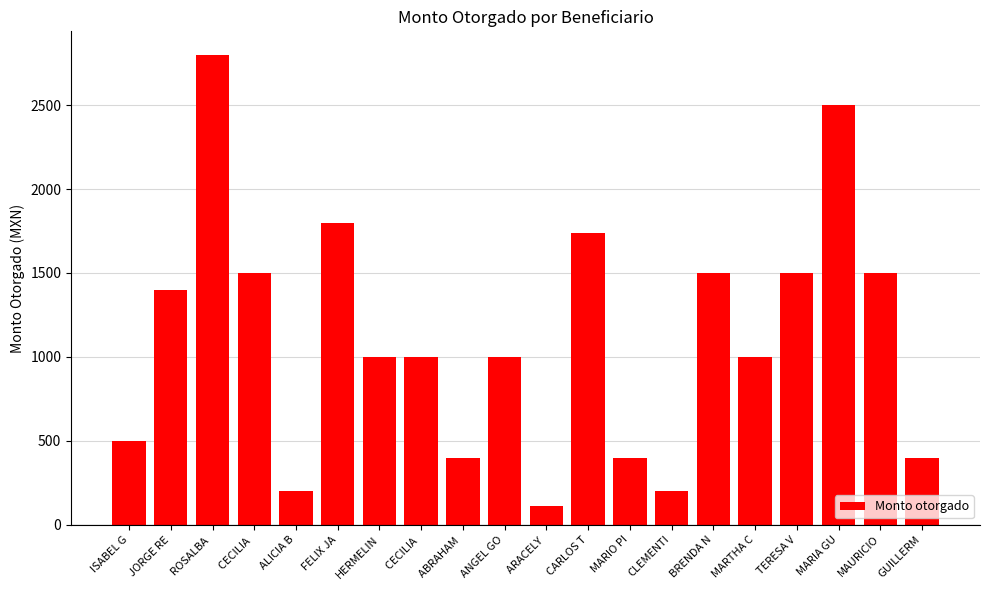

What is the change in value from ANGEL GO to GUILLERM?

-600